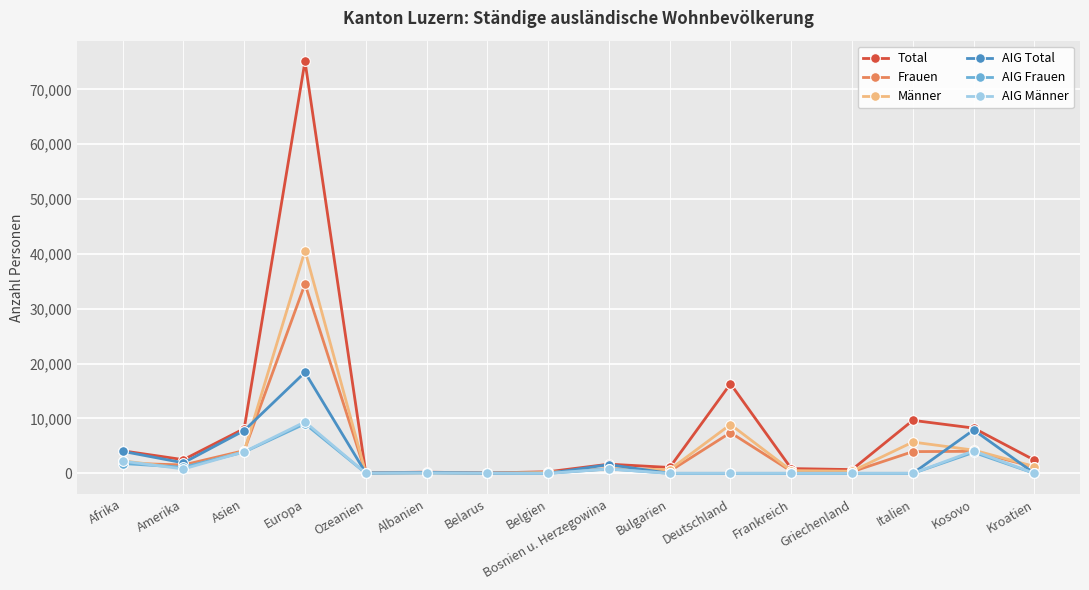

True or false: AIG Total and Frauen intersect in this chart.

True